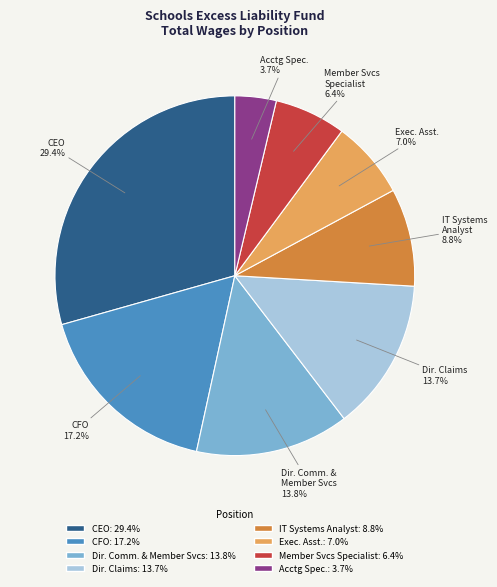

Count the number of slices in the pie.

8